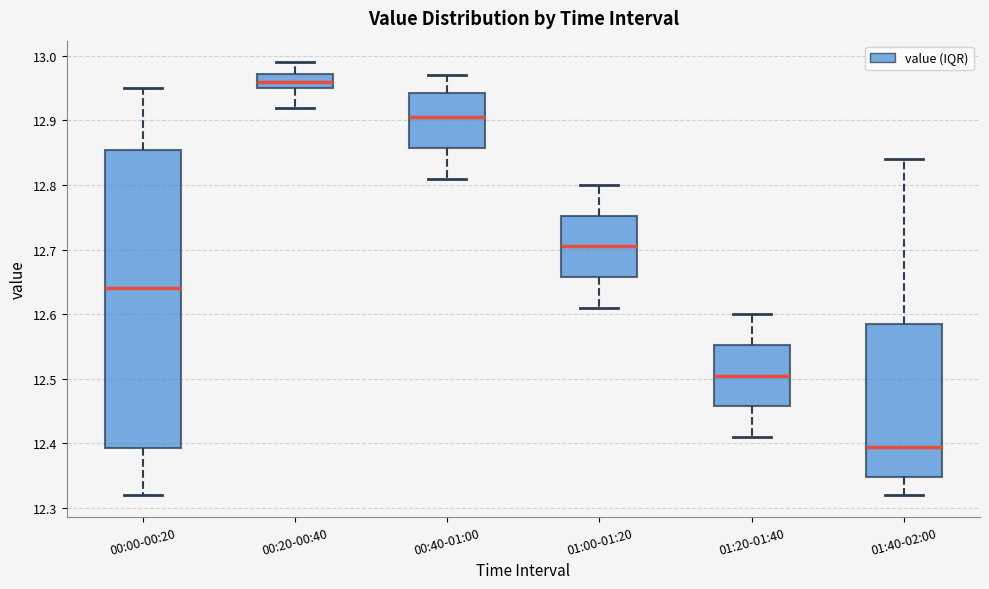

Reading left to right, transcribe this box plot: for each box, give where its median line is, the range the box spans, and where its two whiskers end, as read against the y-axis. The values are not printed on the chart, so give them approximately, as read against the axis.

00:00-00:20: median 12.64, box 12.39 to 12.86, whiskers 12.32 to 12.95
00:20-00:40: median 12.96, box 12.95 to 12.97, whiskers 12.92 to 12.99
00:40-01:00: median 12.91, box 12.86 to 12.94, whiskers 12.81 to 12.97
01:00-01:20: median 12.71, box 12.66 to 12.75, whiskers 12.61 to 12.80
01:20-01:40: median 12.51, box 12.46 to 12.55, whiskers 12.41 to 12.60
01:40-02:00: median 12.40, box 12.35 to 12.59, whiskers 12.32 to 12.84